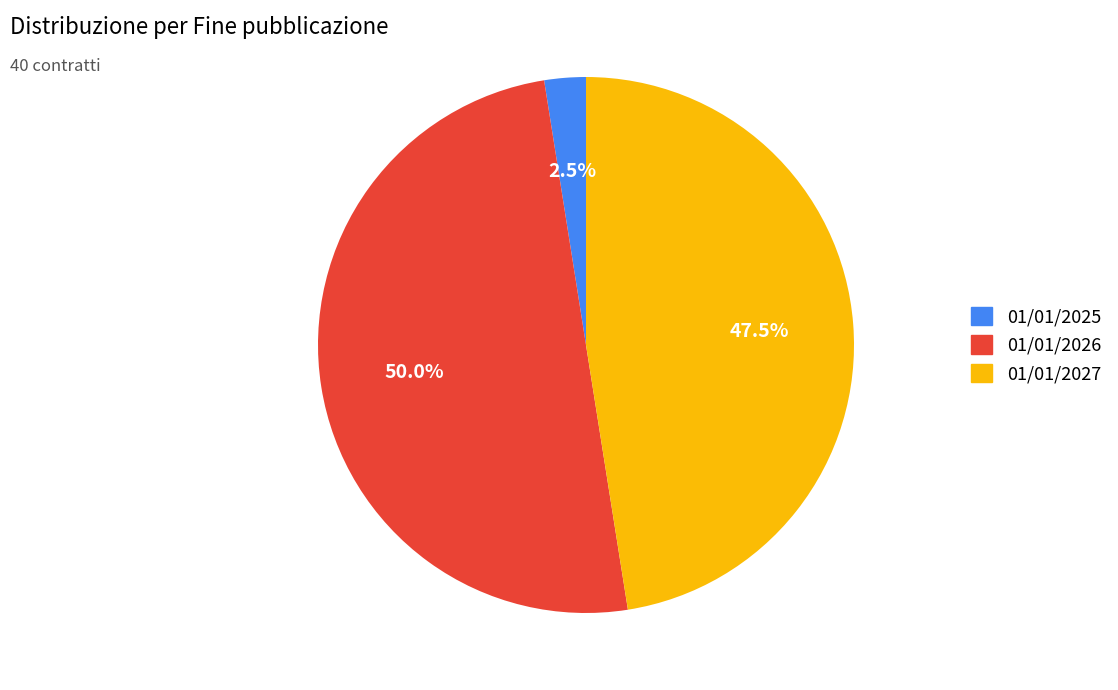

How many slices are in this pie chart?

3